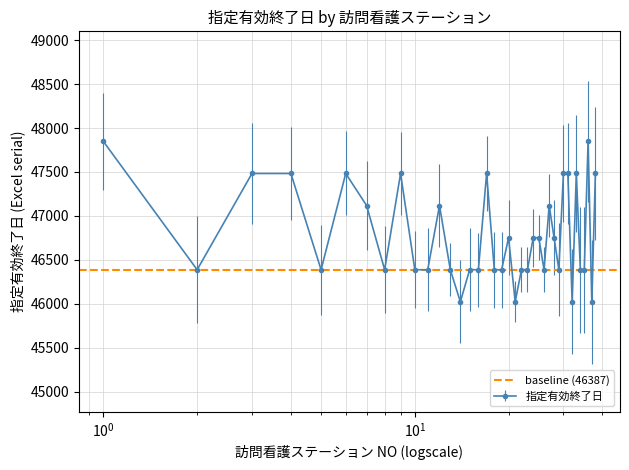

What is the value of the 10th point from the left?

46387